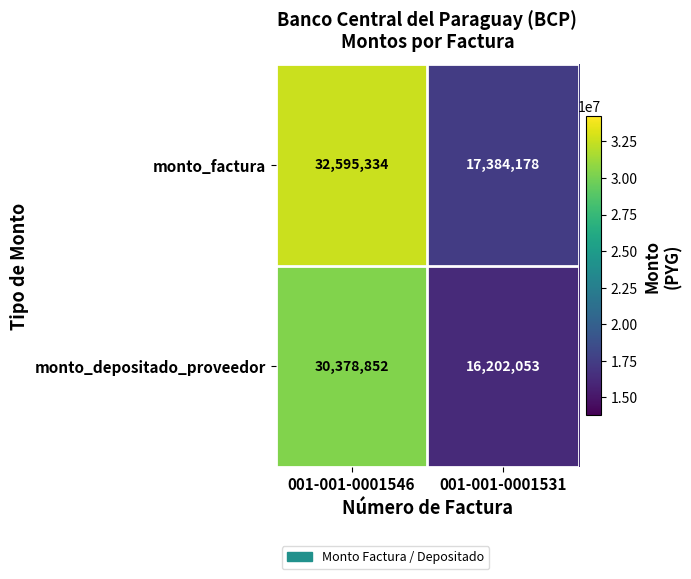

What is the total value across all series at 001-001-0001546?

62974186